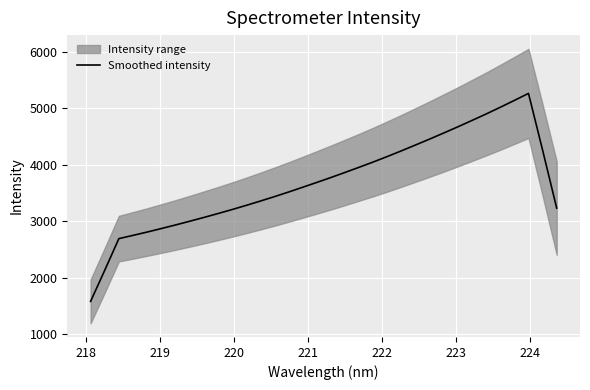

How many interior local peaks (higher than both neighbors) does the data have?

1